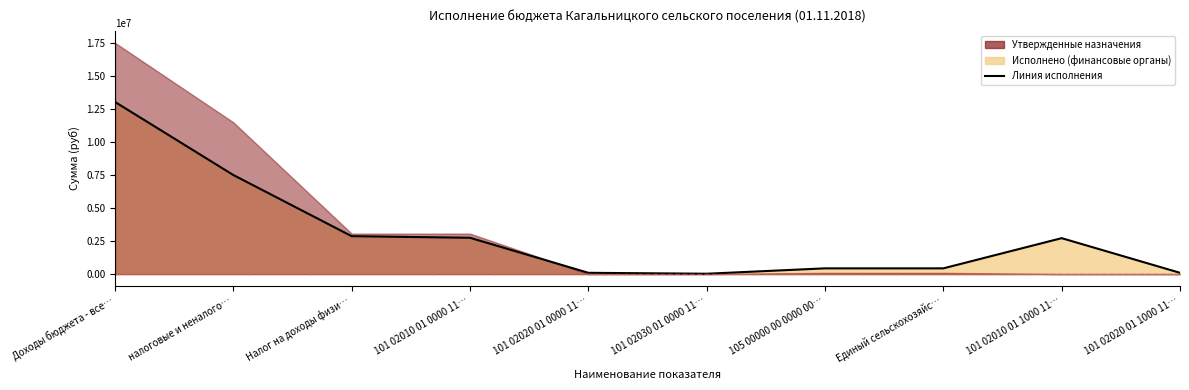

How many points are higher than both their immediate neighbors (excluding endpoints)?

1